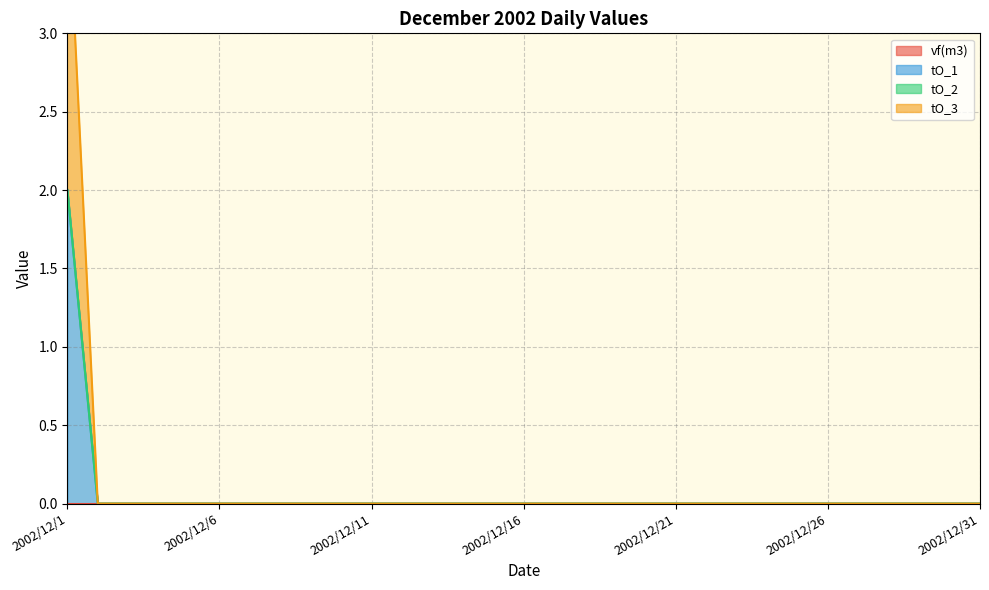

The tO_1 series shows 0 at 2002/12/26. True or false?

True